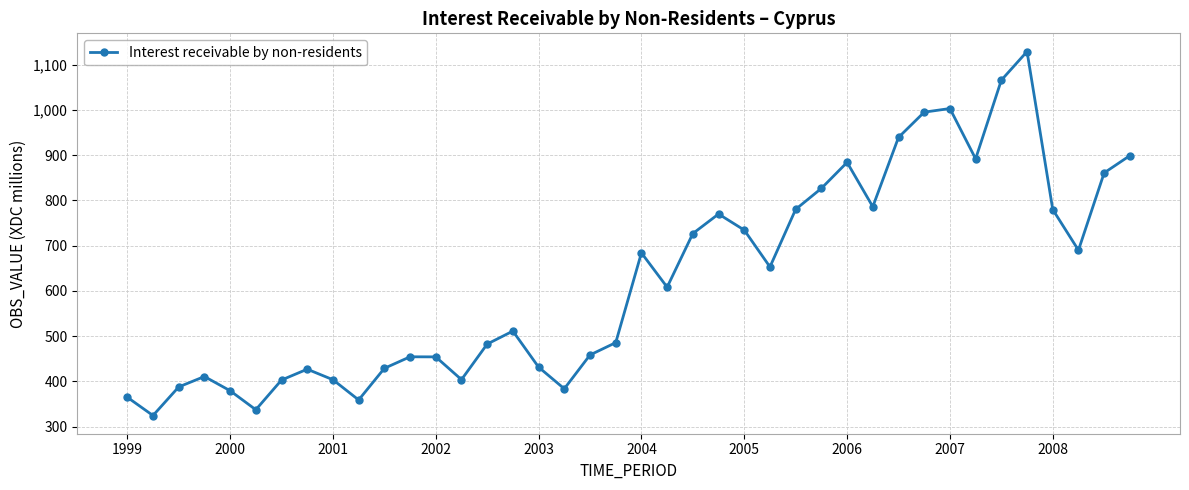

What is the minimum value shown in the chart?

324.3